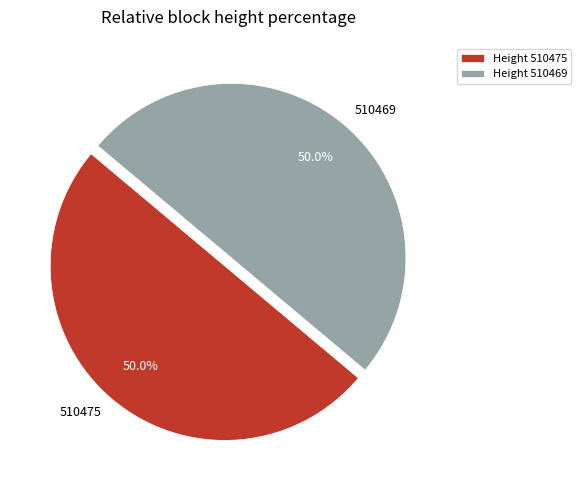

What is the ratio of the value at 510469 to the value at 510475?

1.0